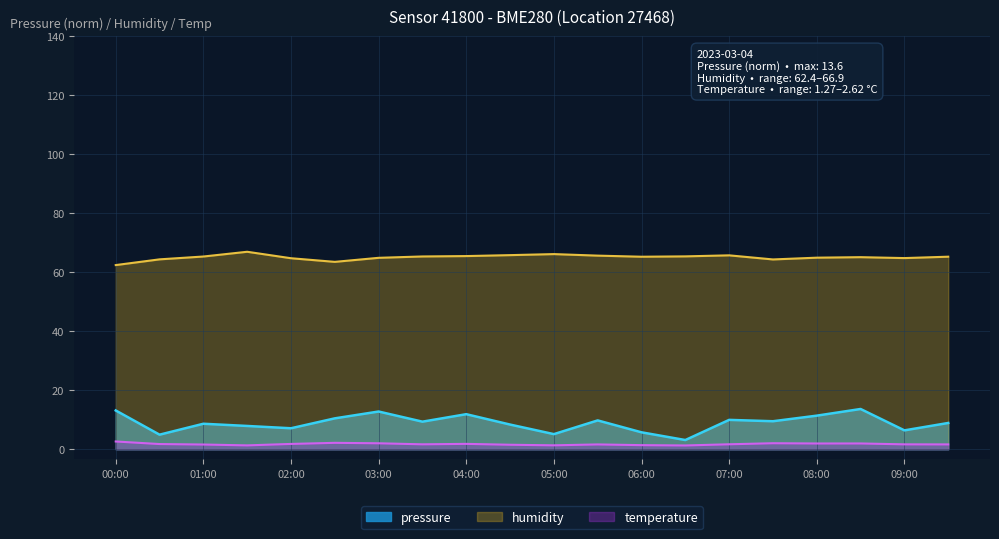

True or false: temperature and pressure intersect in this chart.

False